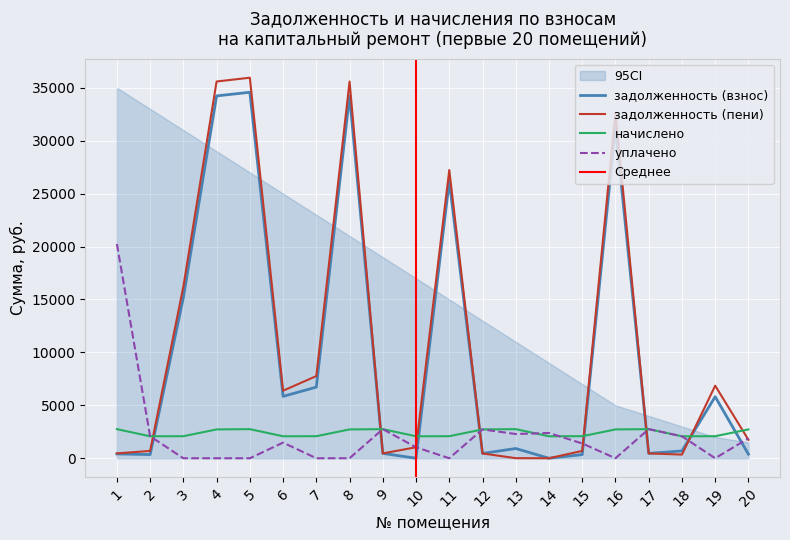

Which series has the largest total across all categories?

задолженность (пени)